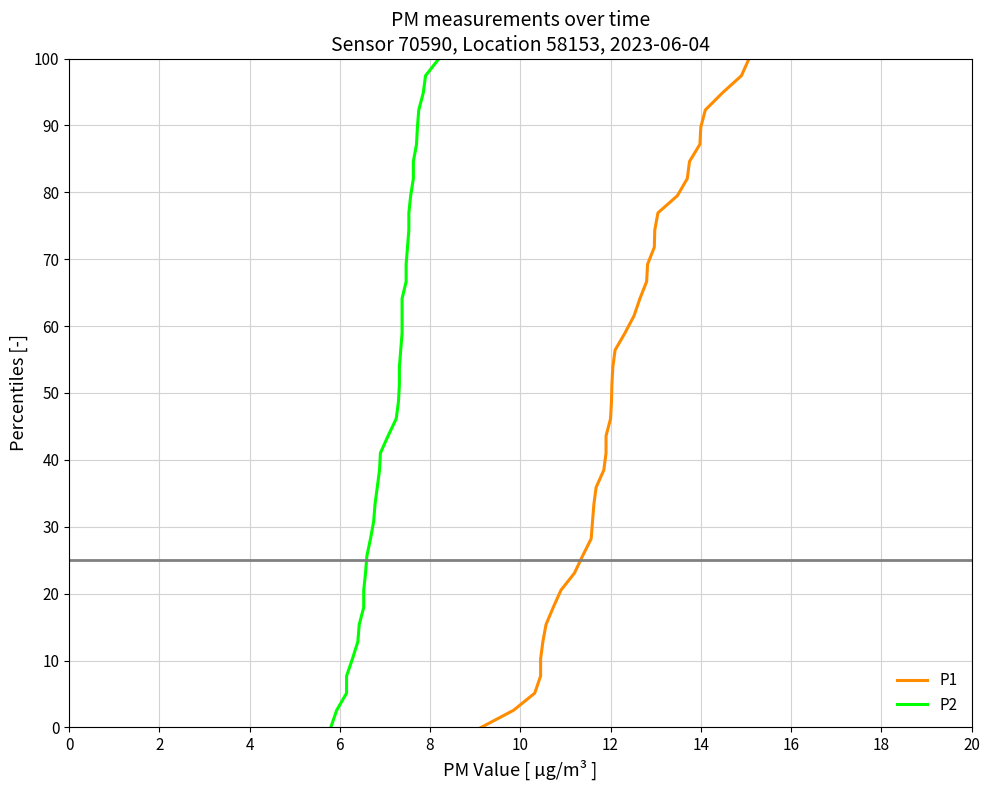

What is the sum of all P2 values?

2000.0